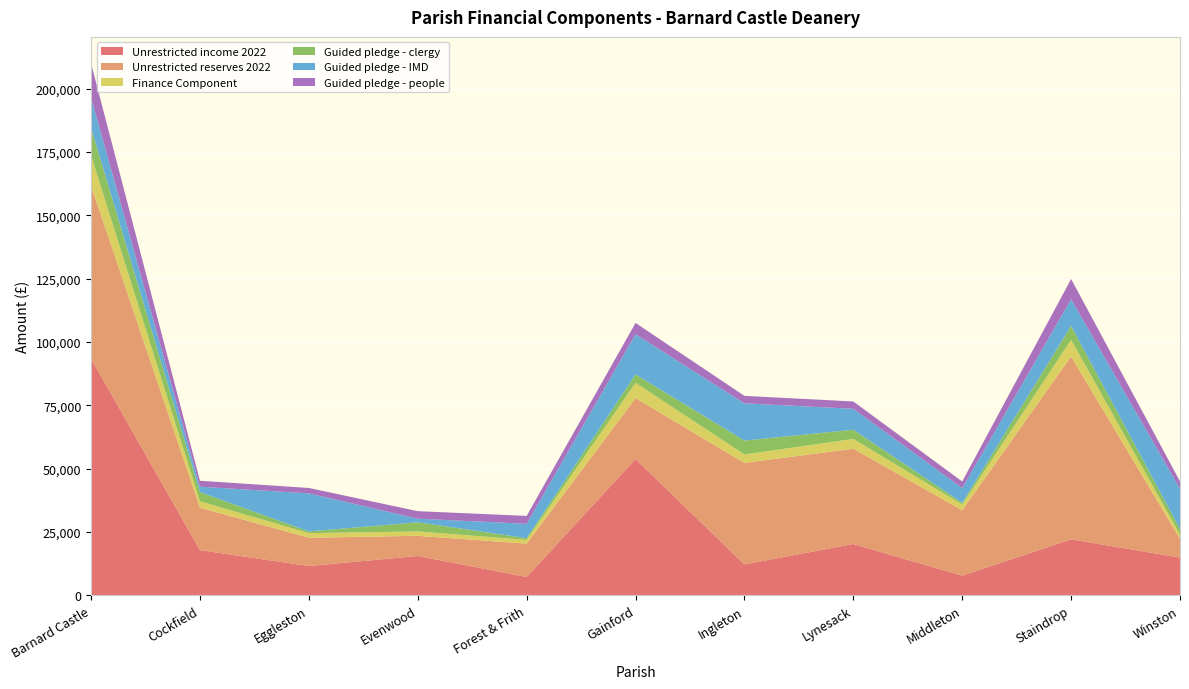

Reading left to right, what are all the values shown in this chart?

Unrestricted income 2022: 93456.0	17869.0	11584.0	15557.0	7281.0	53818.0	12227.0	20289.0	7791.0	22123.0	14937.0
Unrestricted reserves 2022: 68271.0	16764.0	11170.0	7963.0	13150.0	24033.0	40058.0	37623.0	25823.0	72194.0	7383.0
Finance Component: 11842.4	2498.3	1824.9	1720.4	1494.3	6038.9	3332.2	3841.5	2255.1	6548.8	1669.5
Guided pledge - clergy: 10965.6	3618.6	657.9	3618.6	657.9	3289.7	5482.8	3618.6	657.9	5482.8	2193.1
Guided pledge - IMD: 11897.1	2150.3	15022.3	1417.0	5678.6	15885.2	14693.8	8272.9	5817.1	10520.9	15922.5
Guided pledge - people: 13476.3	2346.1	2138.1	2968.4	3103.9	4451.1	2950.5	2889.5	2609.2	7994.2	2892.5